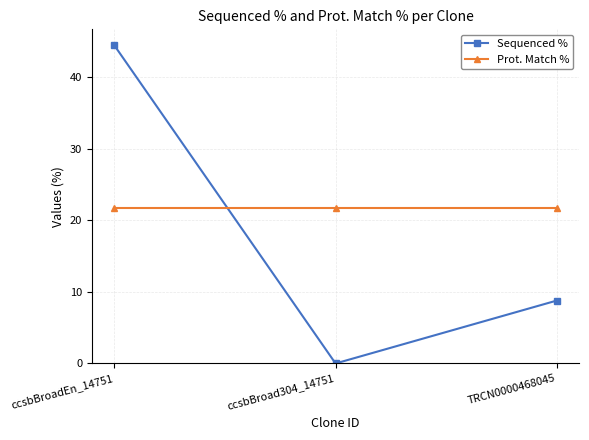

List the series in order of their peak value, highest first.

Sequenced %, Prot. Match %